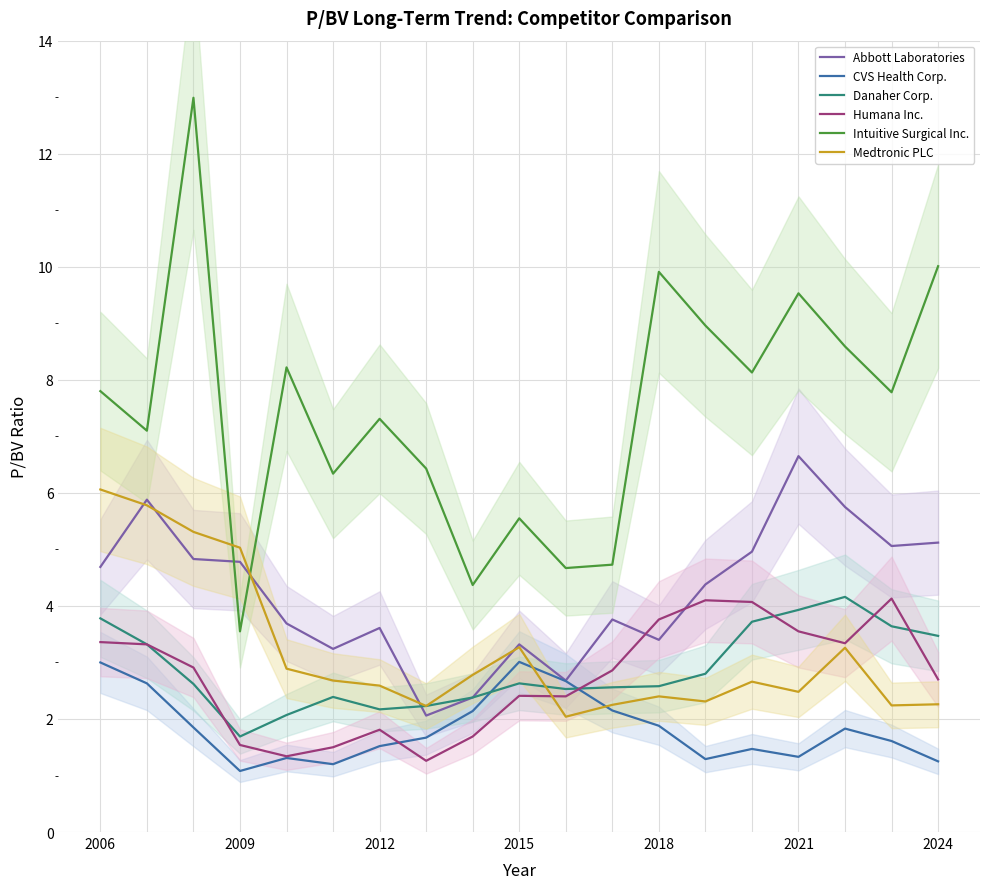

Does the chart display data point markers on the line(s)?

No